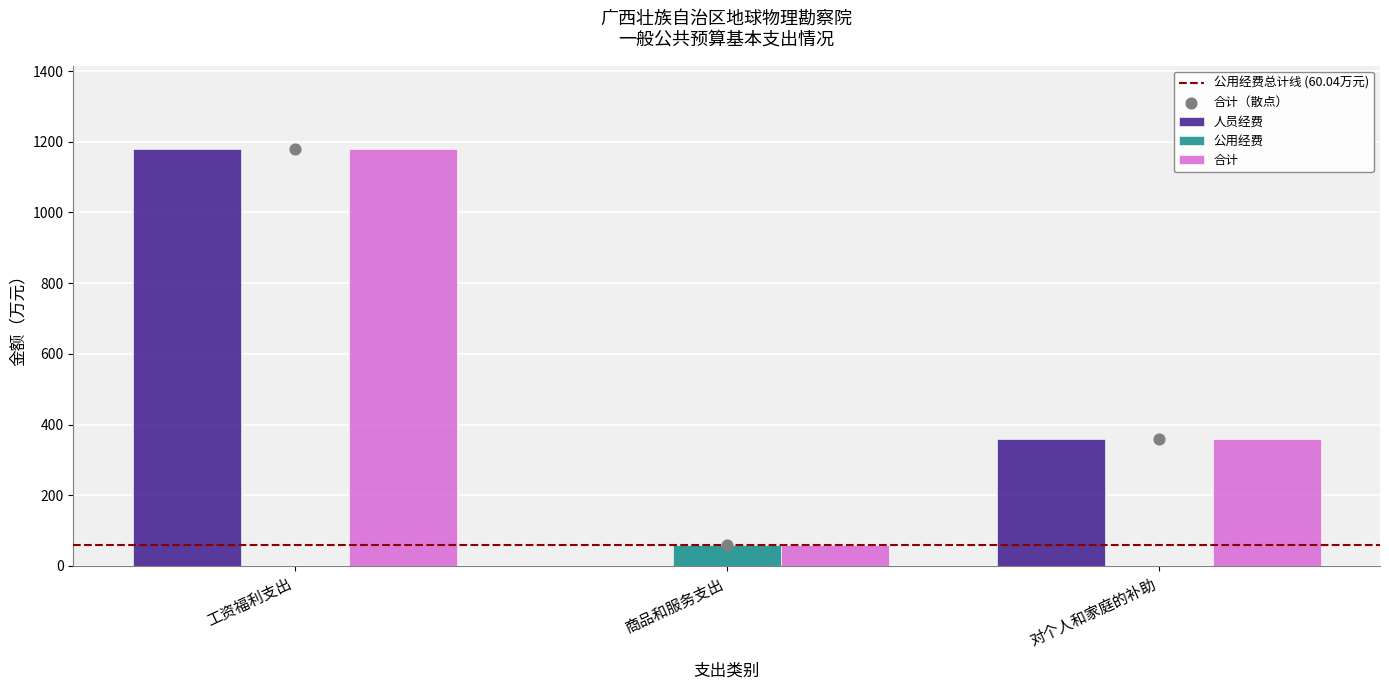

Which series has the largest total across all categories?

合计